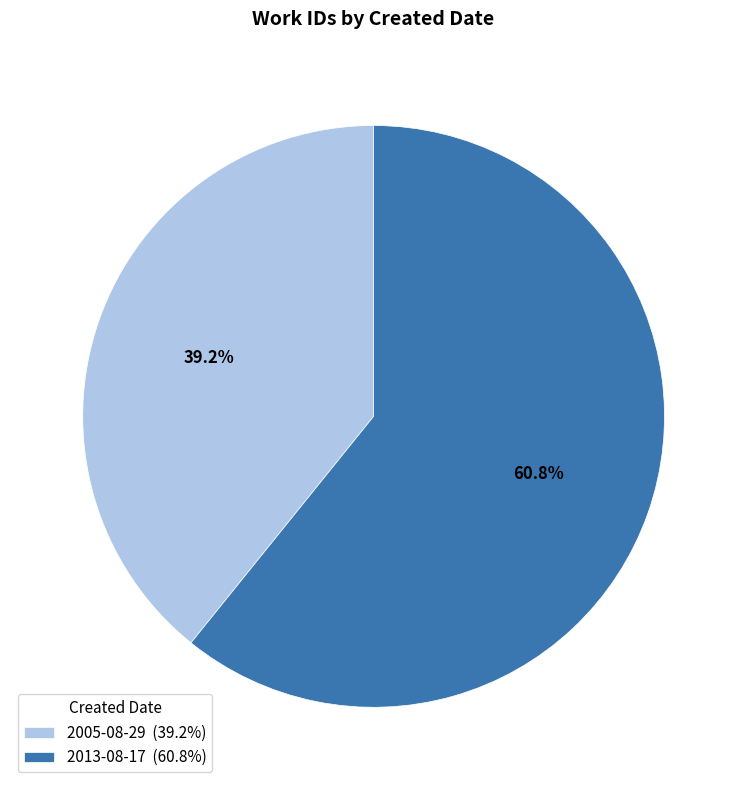

How much of the chart is everything except 2005-08-29?

60.8%